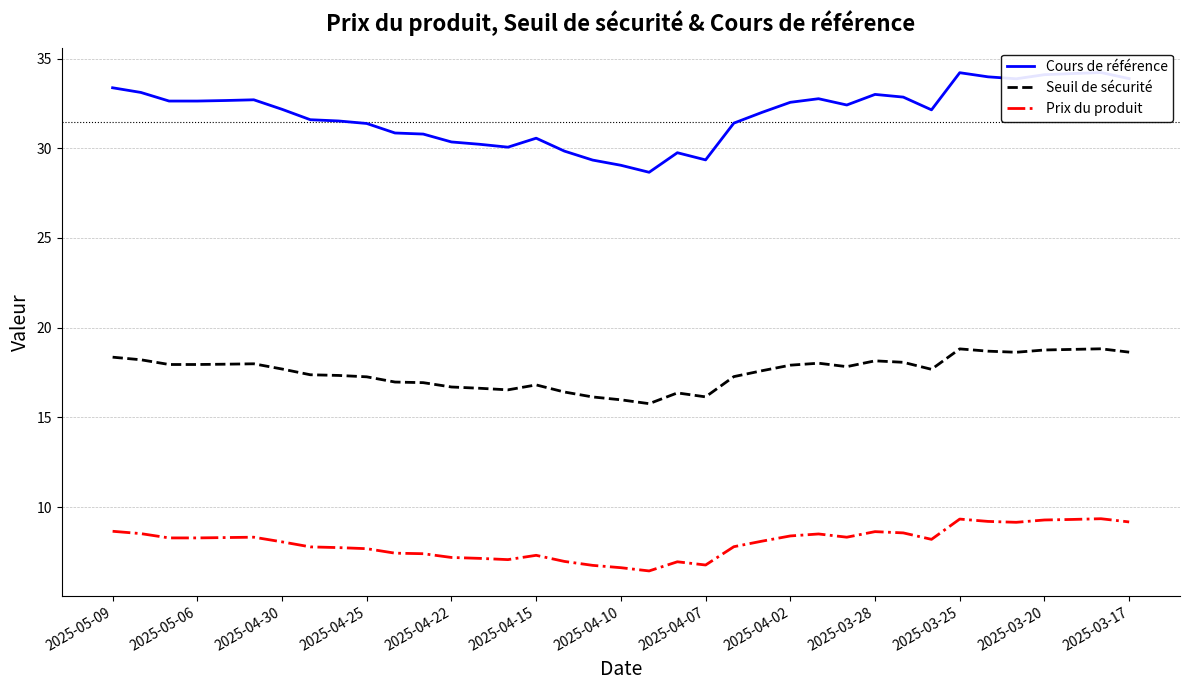

True or false: Prix du produit and Seuil de sécurité cross at least once.

False